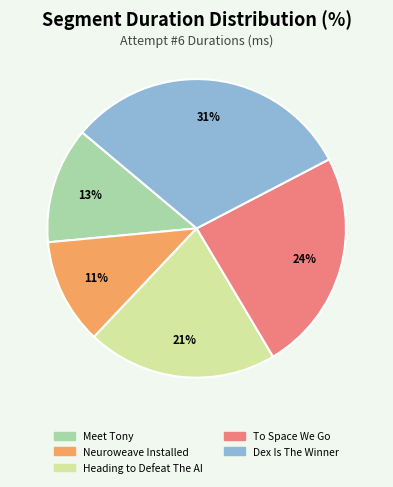

Count the number of slices in the pie.

5